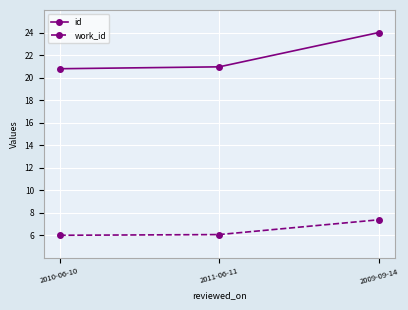

Rank the series by their maximum value, from highest to lowest.

id, work_id